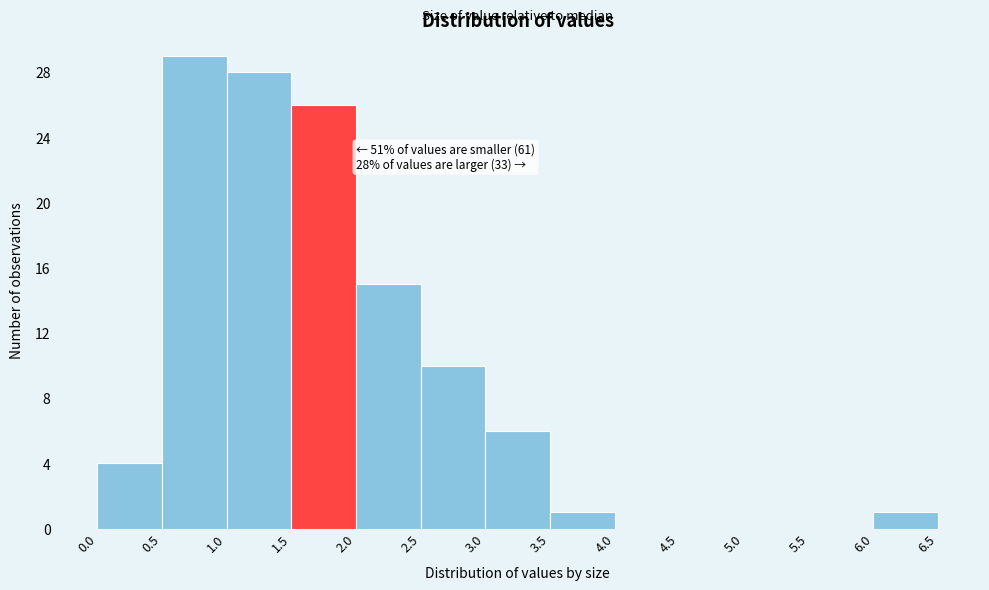

Over which range of the x-axis is the bar tallest?

0.5 to 1.0